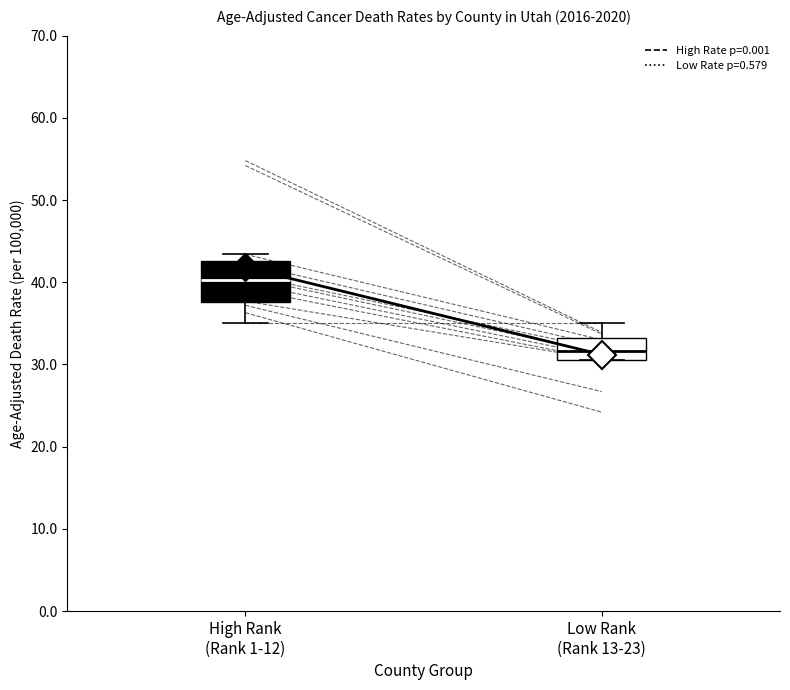

Reading left to right, read every box against the y-axis: the position of its median line, the range the box covers, and the ends of its whiskers. The values are not printed on the chart, so give them approximately, as read against the axis.

High Rank (Rank 1-12): median 40, box 38 to 43, whiskers 35 to 43 (just above the box's upper edge)
Low Rank (Rank 13-23): median 32, box 31 to 33, whiskers 31 to 35